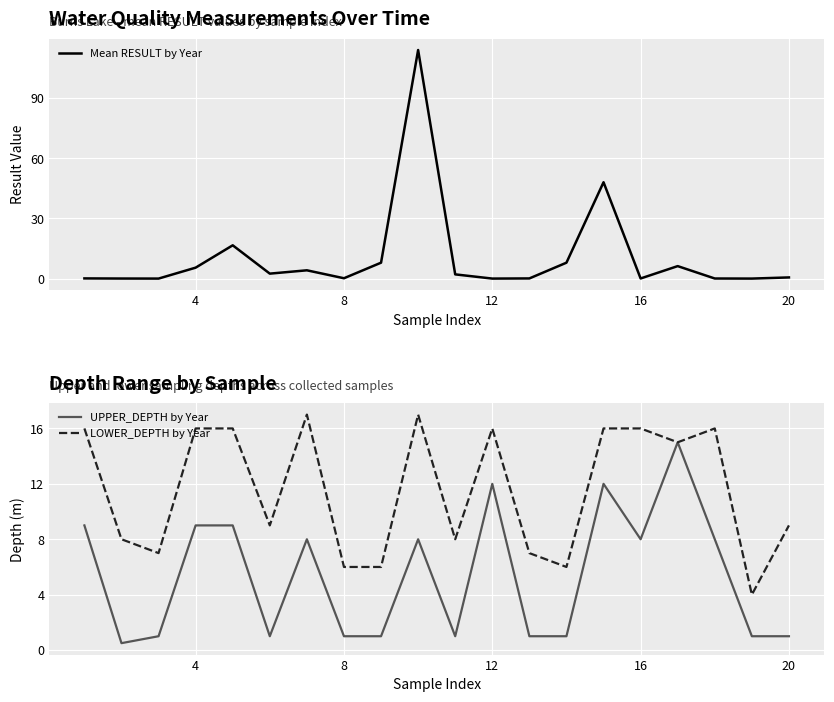

The UPPER_DEPTH by Year series shows 4.4 at 16. True or false?

False